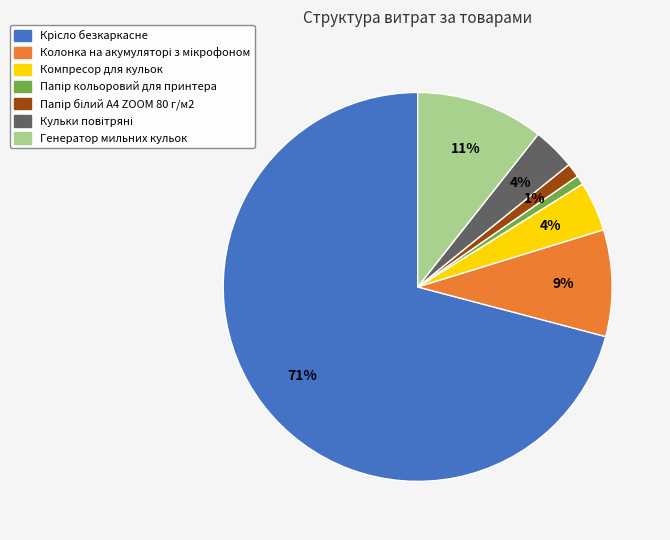

True or false: Компресор для кульок accounts for 4% of the total.

True